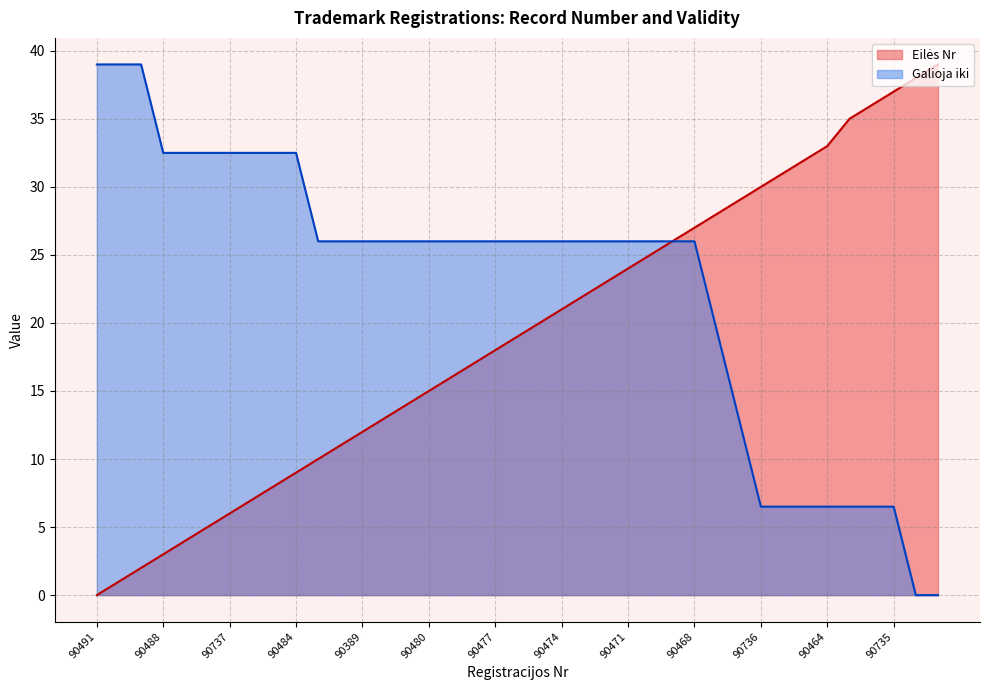

The value of Eilės Nr at 90482 is 6.0. True or false?

False